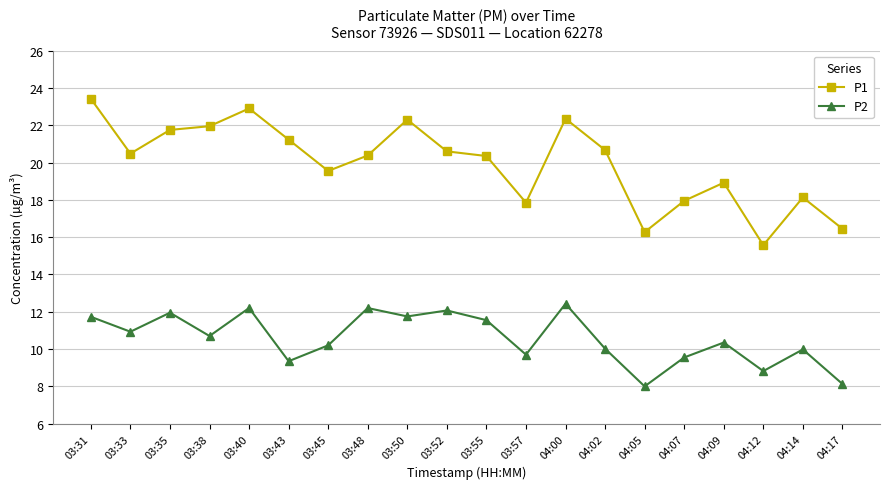

In P2, how many points are higher than both neighbors (excluding endpoints)?

7